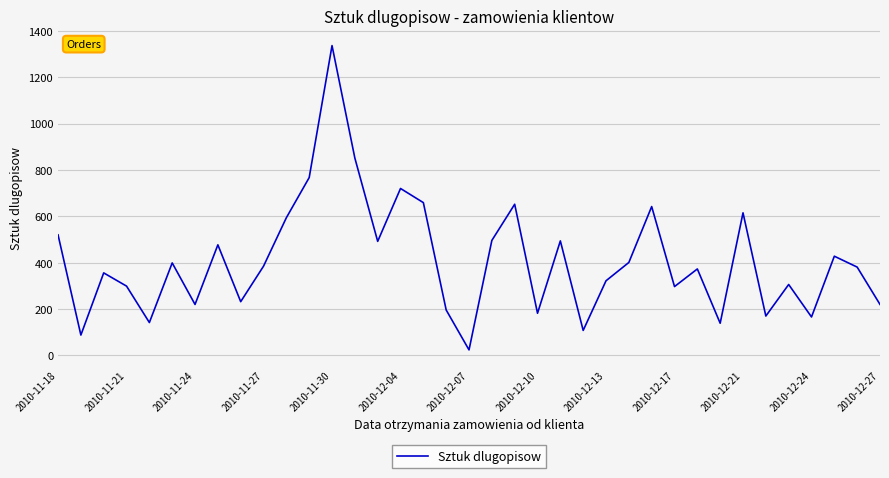

Count the number of data series in this chart.

1